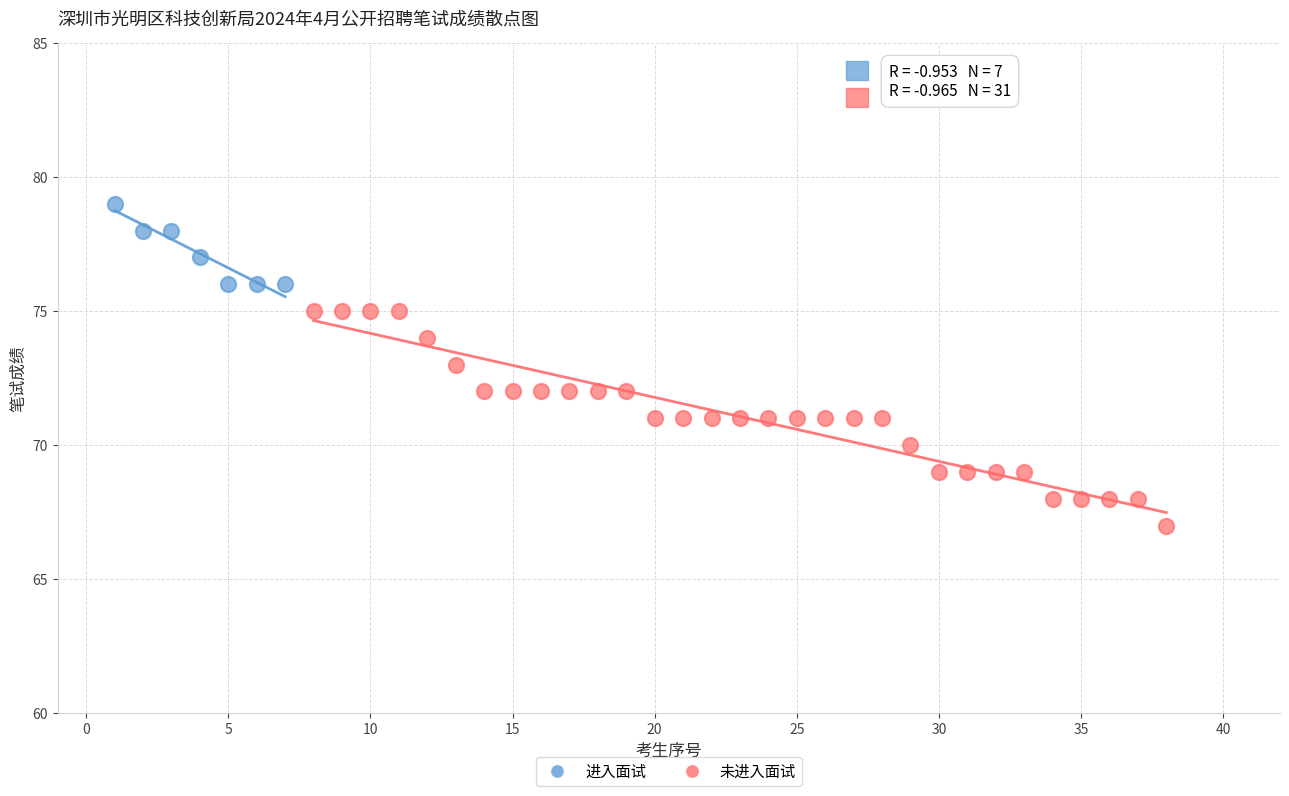

Which series contains the lowest Y value?

未进入面试